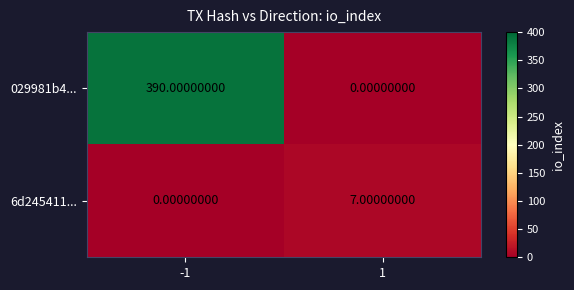

What is the total value across all series at 1?

7